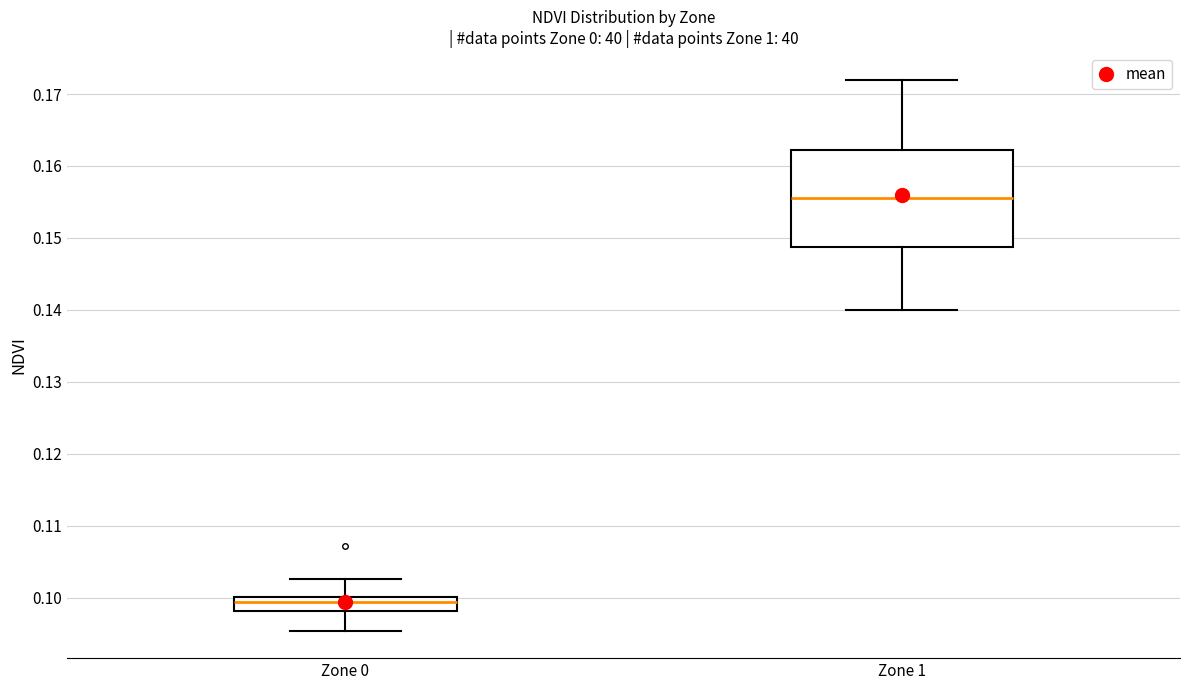

Reading left to right, transcribe this box plot: for each box, give where its median line is, the range the box spans, and where its two whiskers end, as read against the y-axis. The values are not printed on the chart, so give them approximately, as read against the axis.

Zone 0: median 0.099, box 0.098 to 0.100, whiskers 0.095 to 0.103
Zone 1: median 0.156, box 0.149 to 0.162, whiskers 0.140 to 0.172